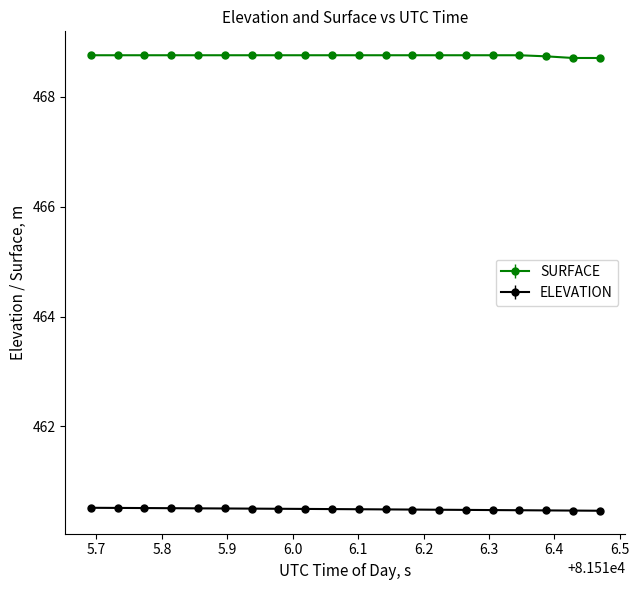

What is the value of the SURFACE point at the 9th from the left?

468.8